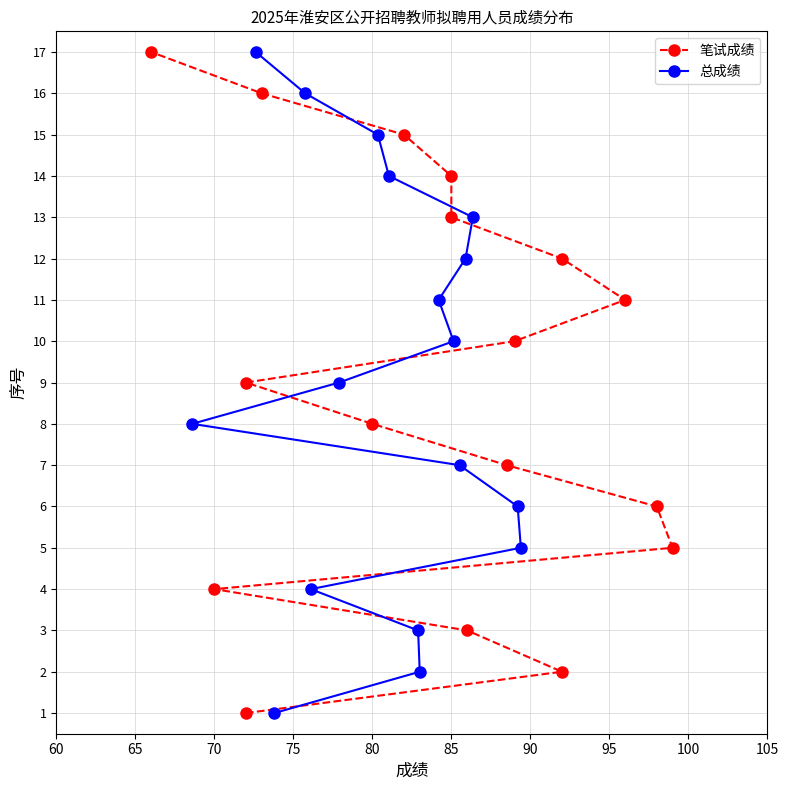

What are all the series names shown in the legend?

笔试成绩, 总成绩